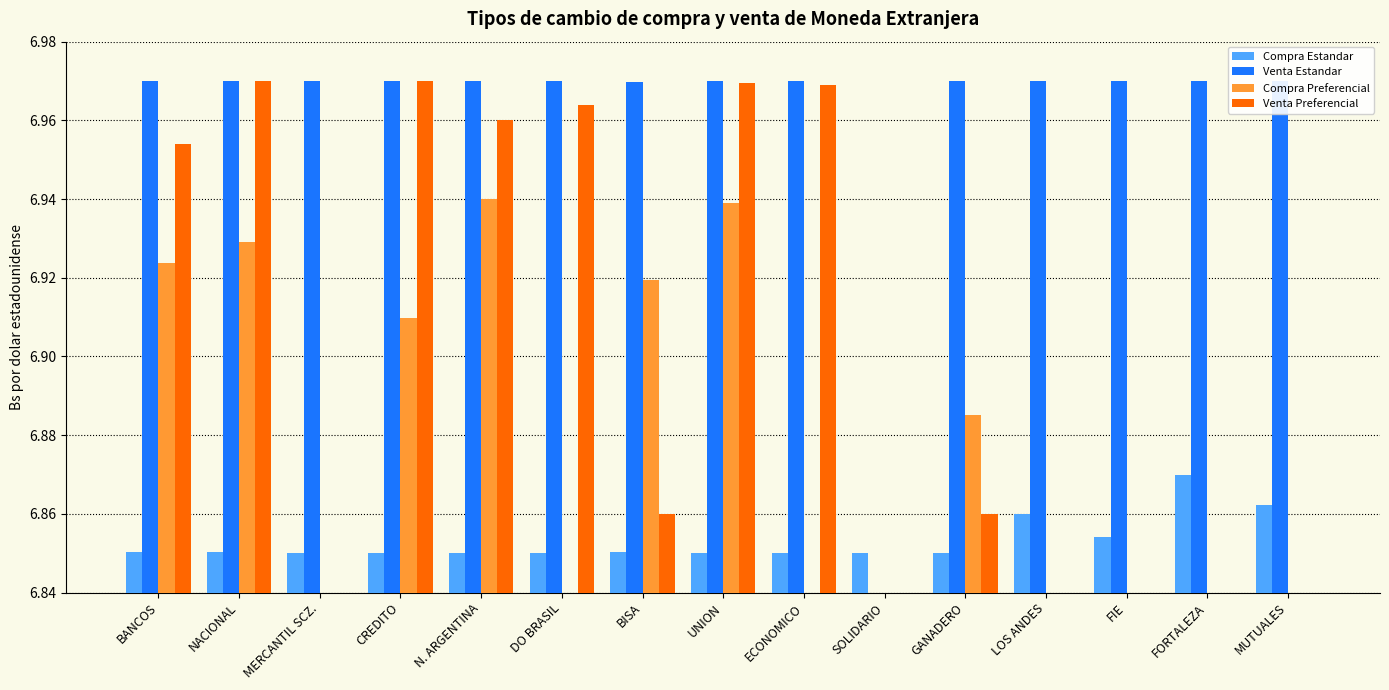

Count the number of categories in the chart.

15